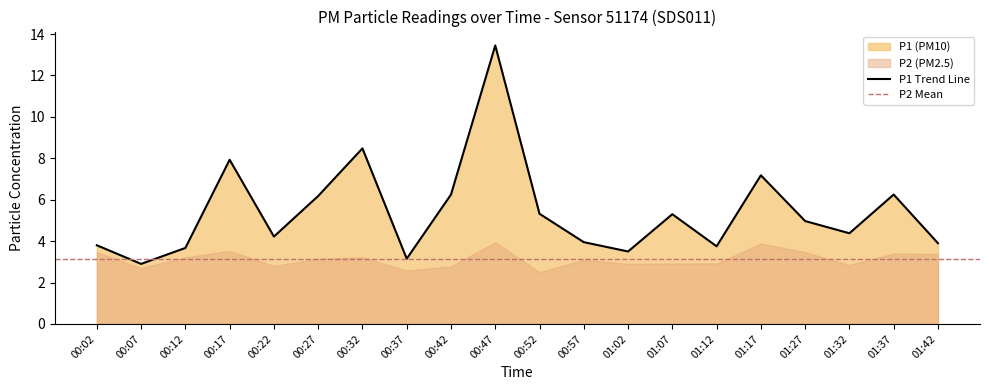

Is it true that the value at 01:27 is 5.0?

True